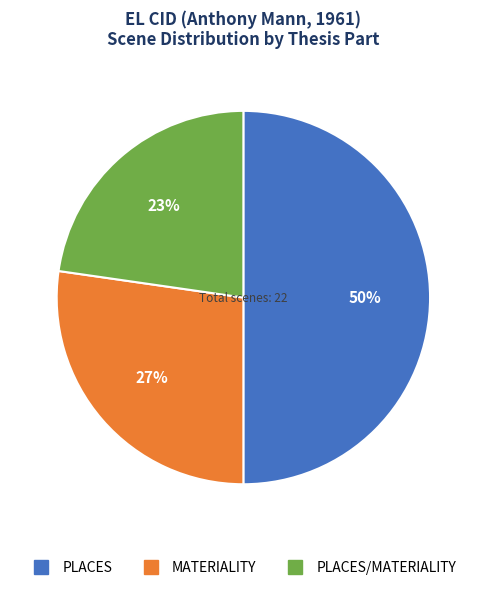

How many slices are in this pie chart?

3